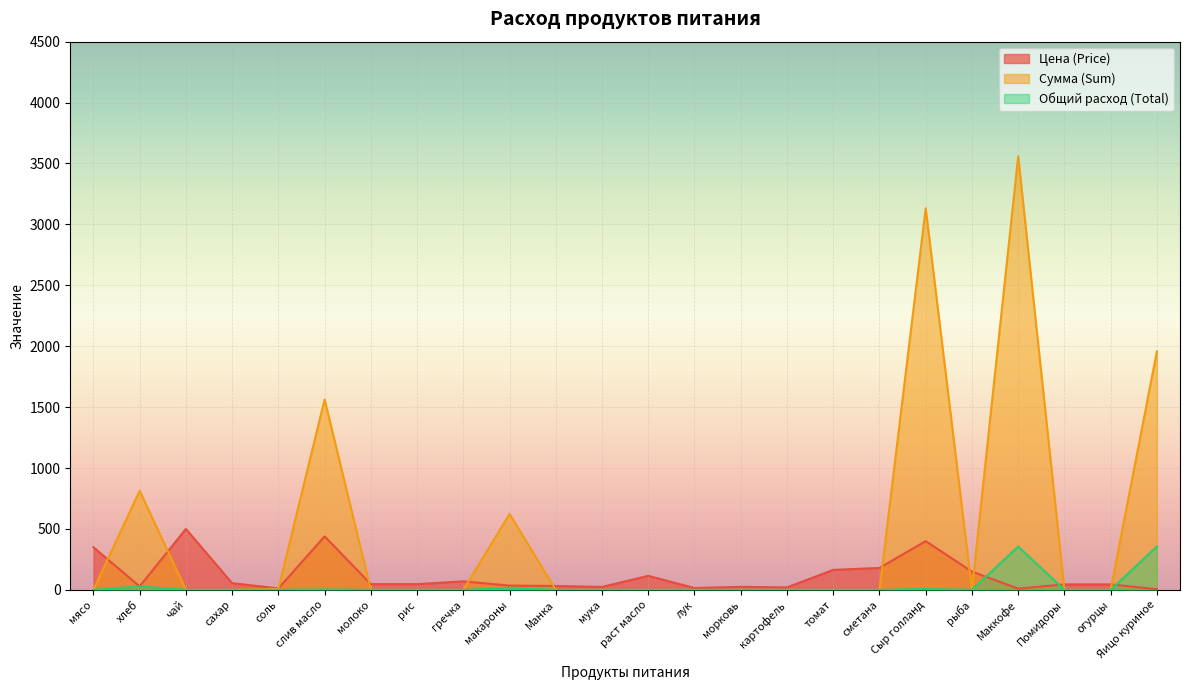

True or false: Цена (Price) has a value of 32.0 at Манка.

True